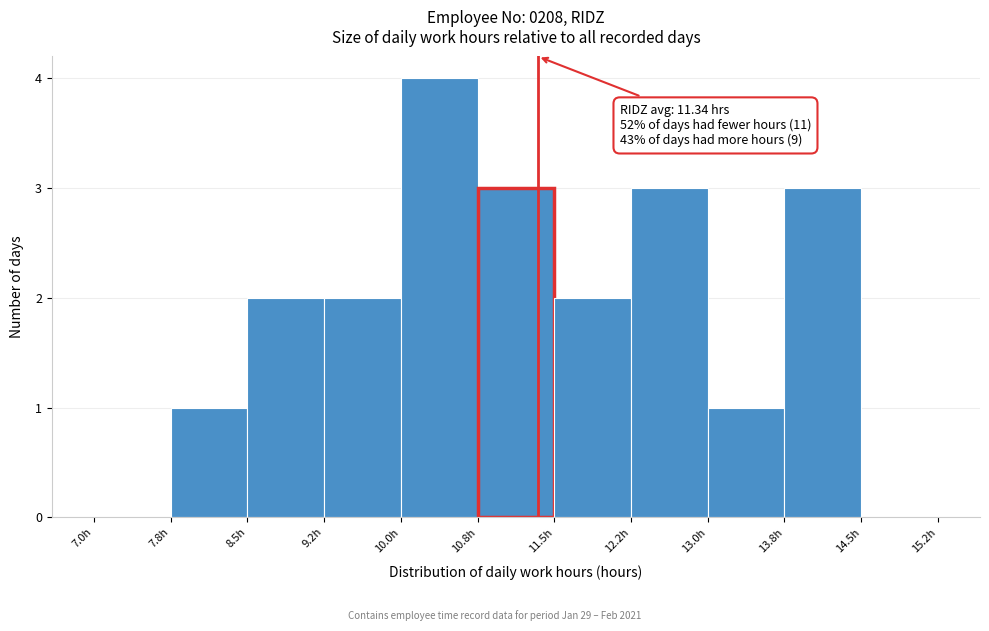

Which range on the x-axis has the tallest bar?

10.00 to 10.75